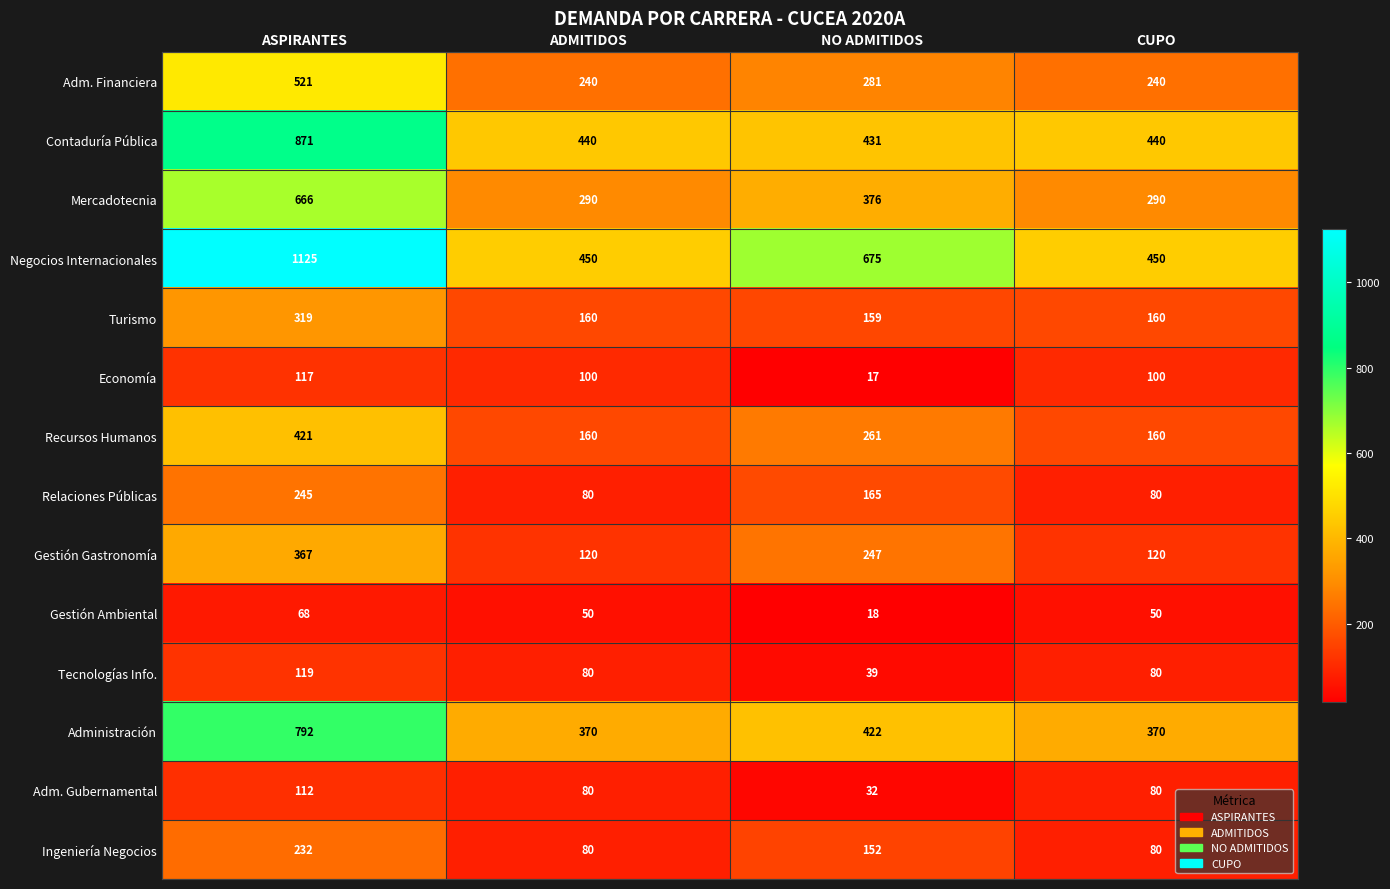

Where is Ingeniería Negocios nearest to the value 156?

NO ADMITIDOS